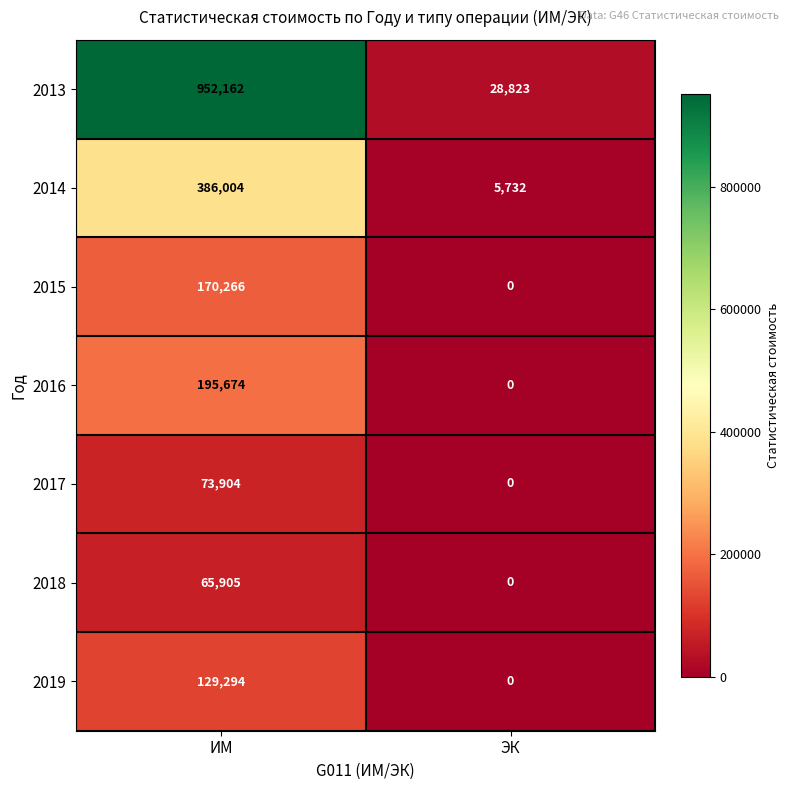

Rank the series by their maximum value, from highest to lowest.

2013, 2014, 2016, 2015, 2019, 2017, 2018